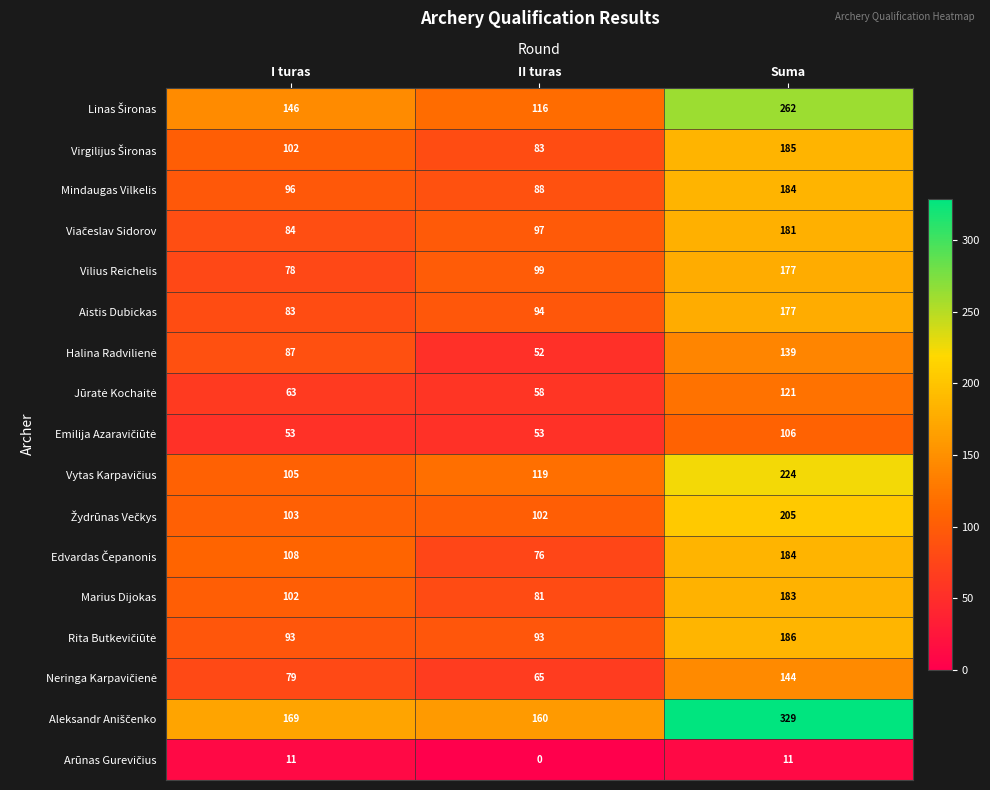

What is the total value across all series at I turas?

1562